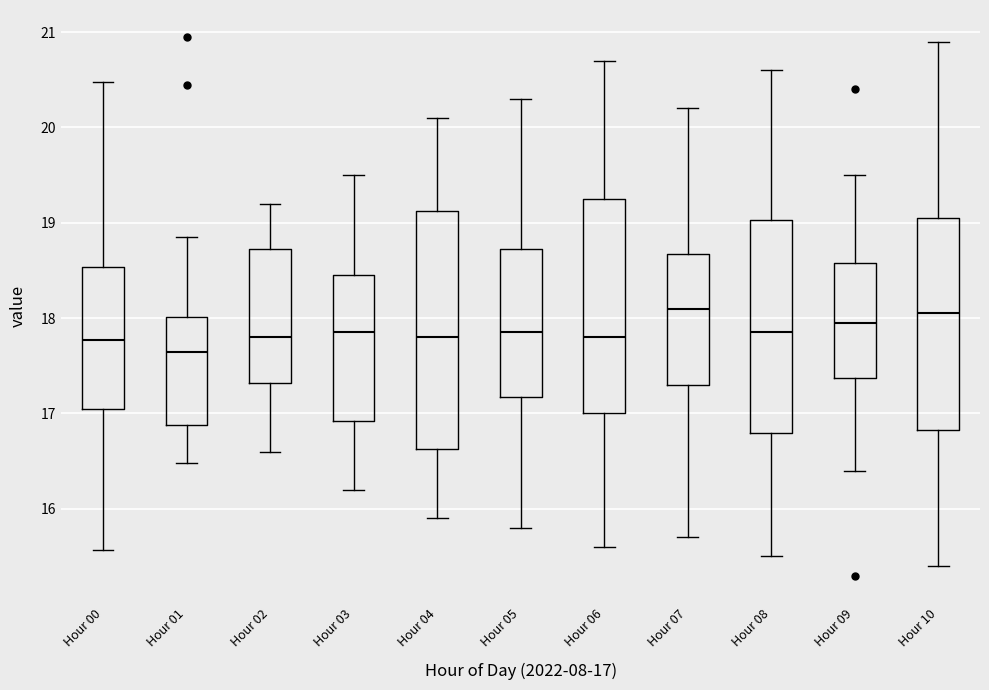

Reading left to right, transcribe this box plot: for each box, give where its median line is, the range the box spans, and where its two whiskers end, as read against the y-axis. The values are not printed on the chart, so give them approximately, as read against the axis.

Hour 00: median 17.8, box 17.1 to 18.5, whiskers 15.6 to 20.5
Hour 01: median 17.6, box 16.9 to 18.0, whiskers 16.5 to 18.9
Hour 02: median 17.8, box 17.3 to 18.7, whiskers 16.6 to 19.2
Hour 03: median 17.9, box 16.9 to 18.5, whiskers 16.2 to 19.5
Hour 04: median 17.8, box 16.6 to 19.1, whiskers 15.9 to 20.1
Hour 05: median 17.9, box 17.2 to 18.7, whiskers 15.8 to 20.3
Hour 06: median 17.8, box 17.0 to 19.3, whiskers 15.6 to 20.7
Hour 07: median 18.1, box 17.3 to 18.7, whiskers 15.7 to 20.2
Hour 08: median 17.9, box 16.8 to 19.0, whiskers 15.5 to 20.6
Hour 09: median 18.0, box 17.4 to 18.6, whiskers 16.4 to 19.5
Hour 10: median 18.1, box 16.8 to 19.1, whiskers 15.4 to 20.9